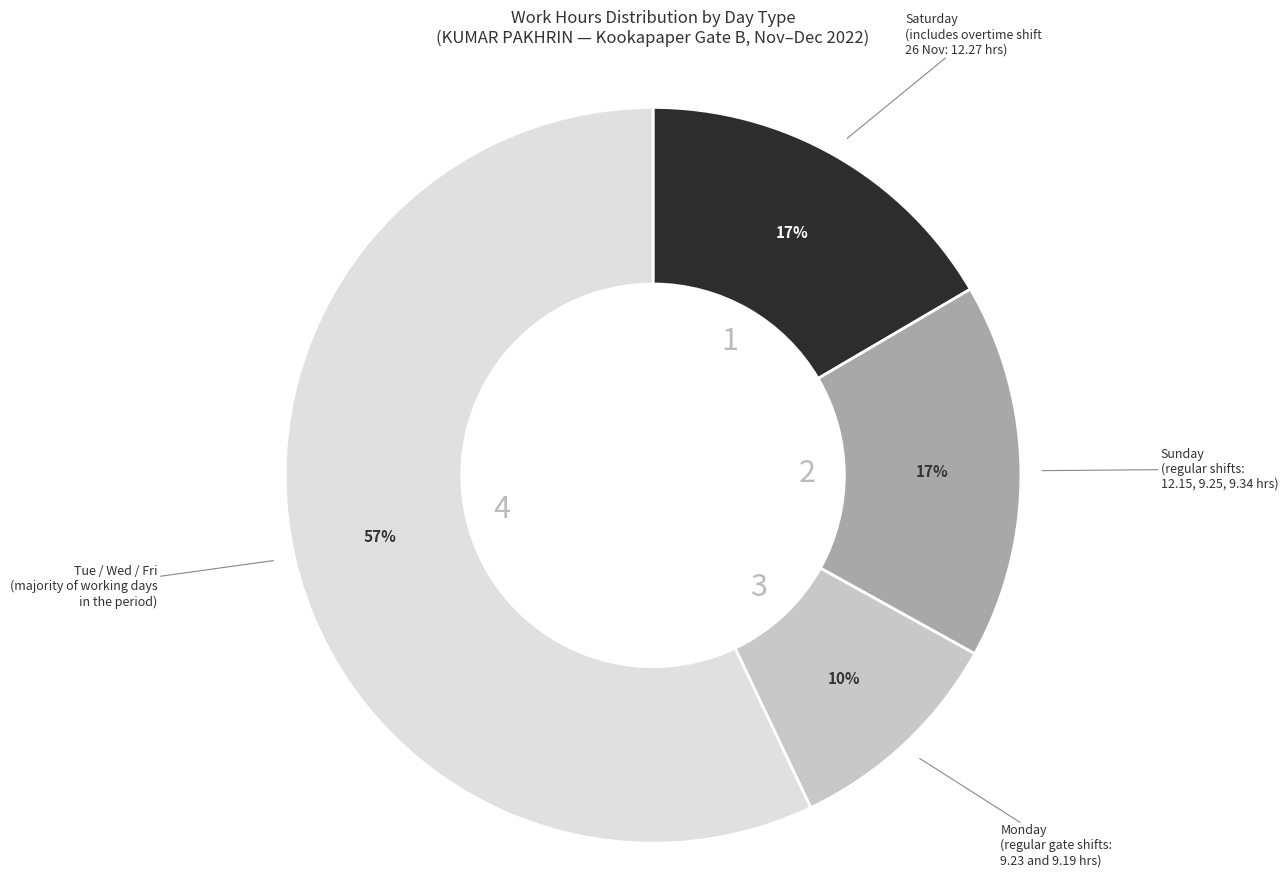

Is there a majority slice in this chart?

Yes